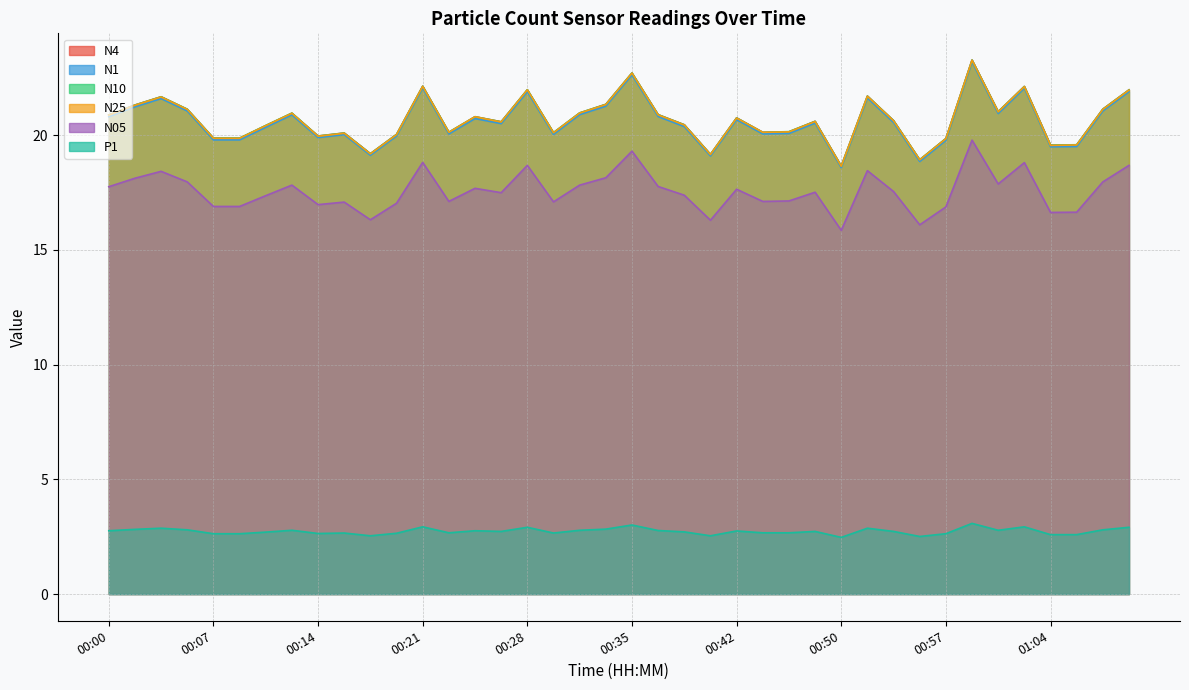

Between 00:07 and 00:44, which series saw the biggest shift?

N1